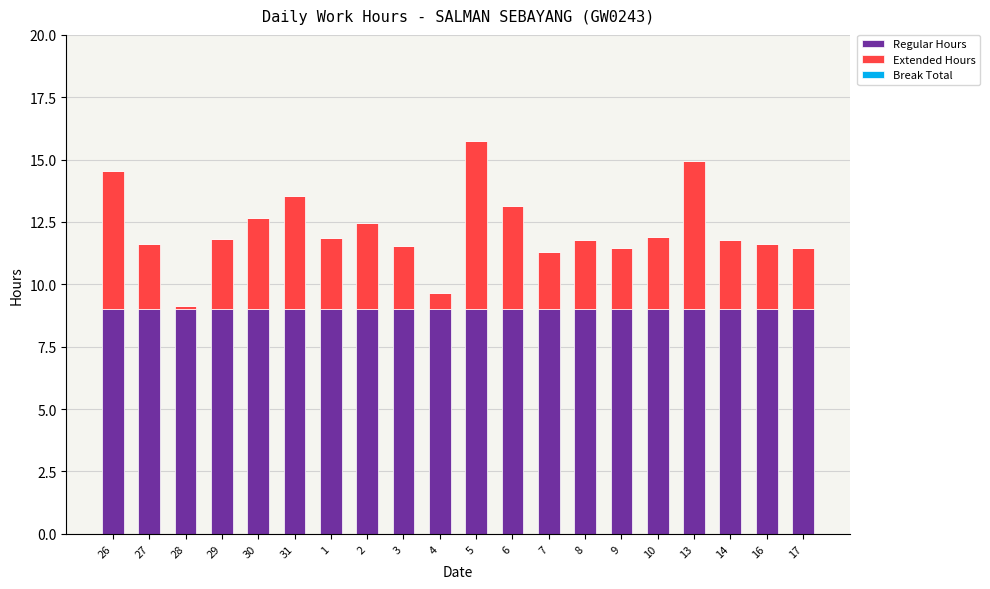

What is the highest value of the Regular Hours series?

9.0